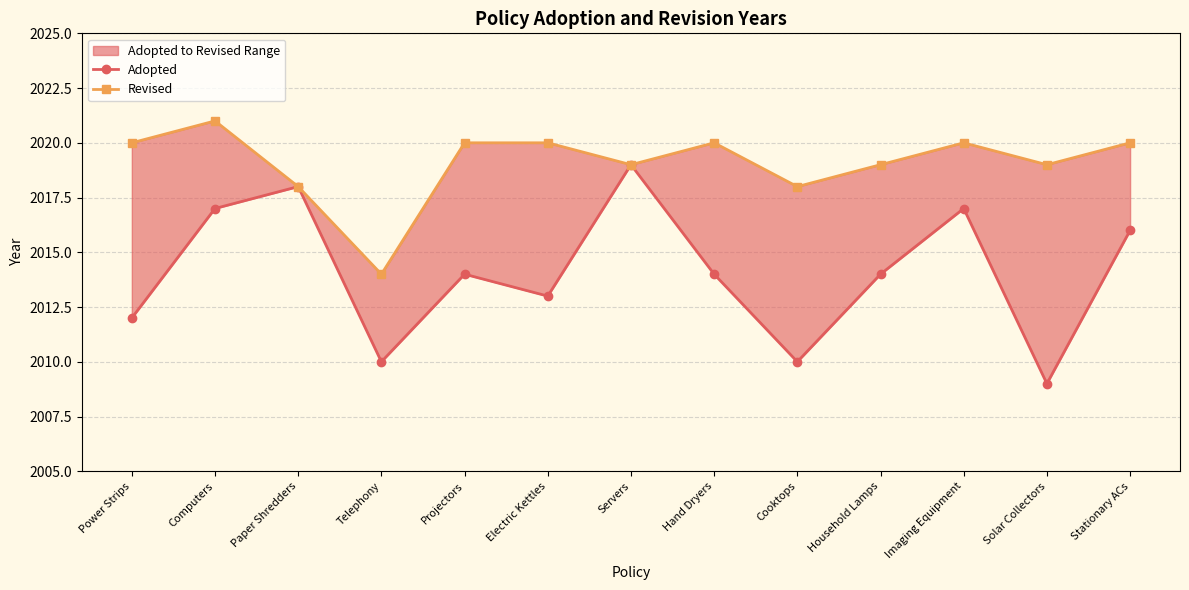

In Adopted, how many points are higher than both neighbors (excluding endpoints)?

4